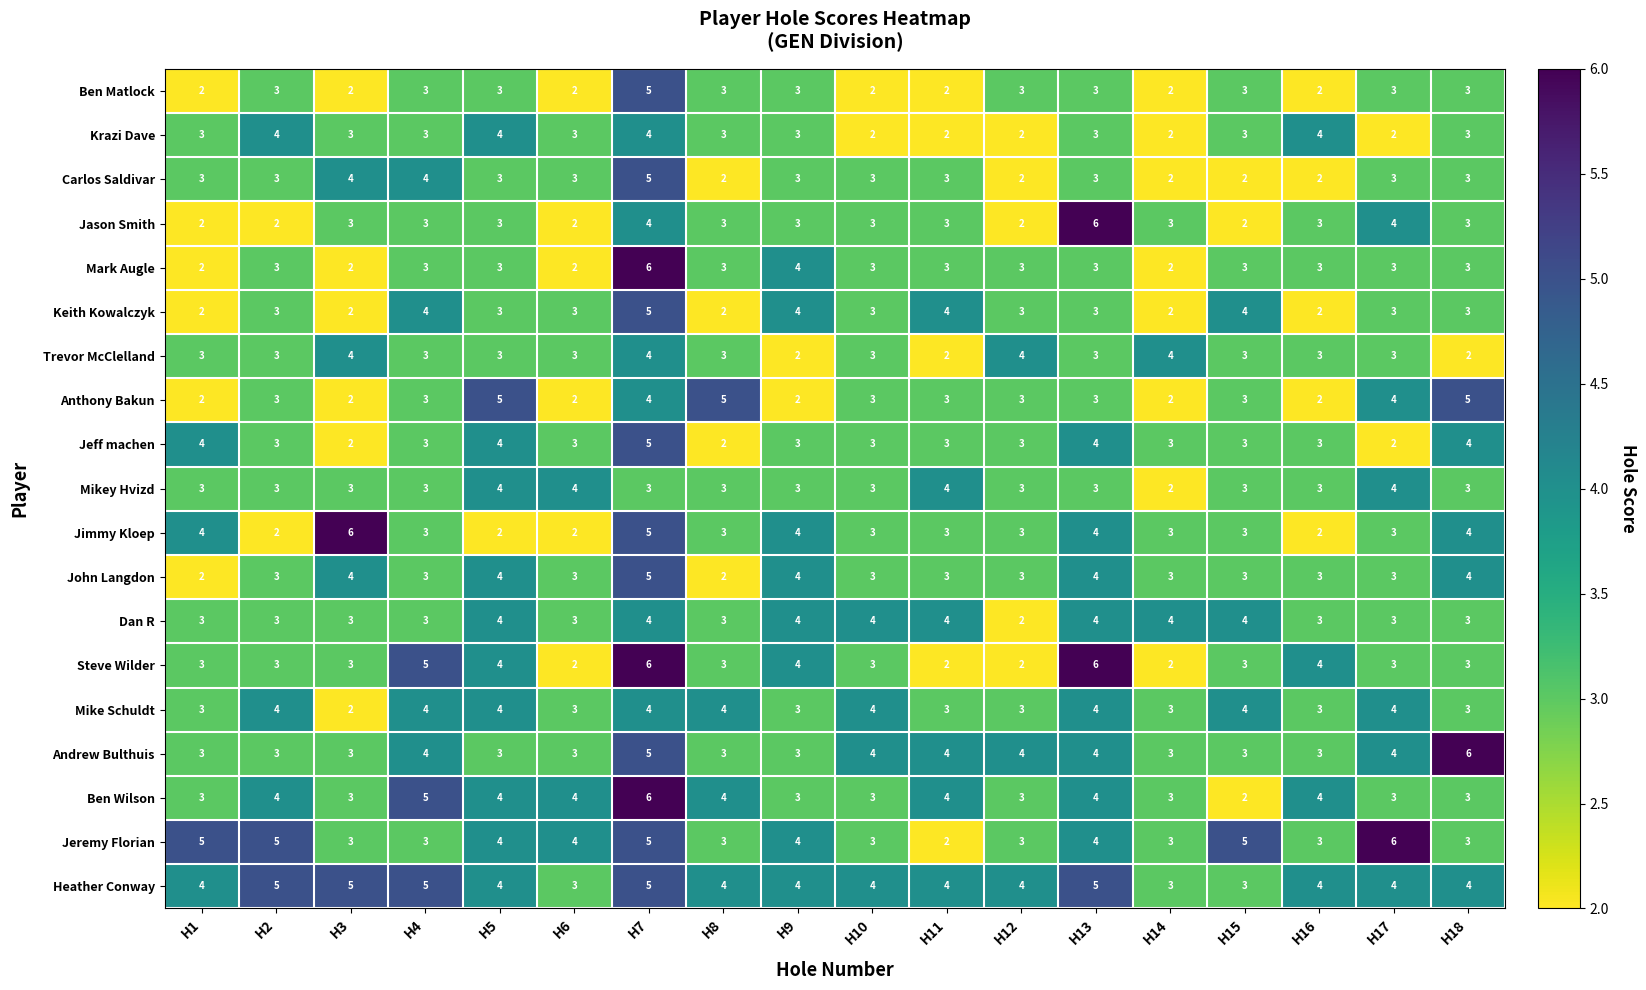

Is it true that Andrew Bulthuis equals 4 at H1?

False